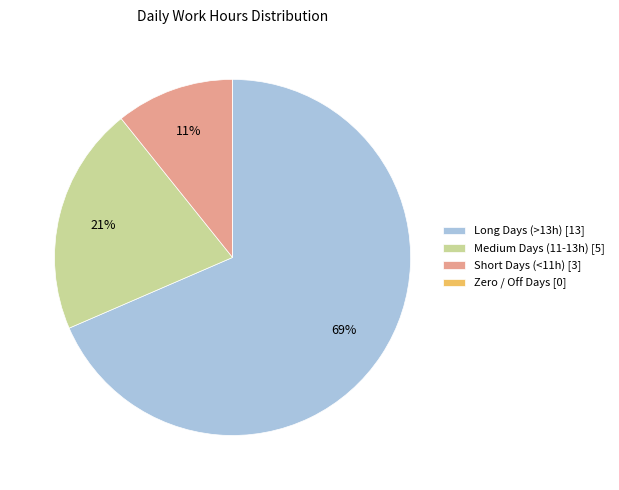

Is there any slice that represents more than half of the pie?

Yes